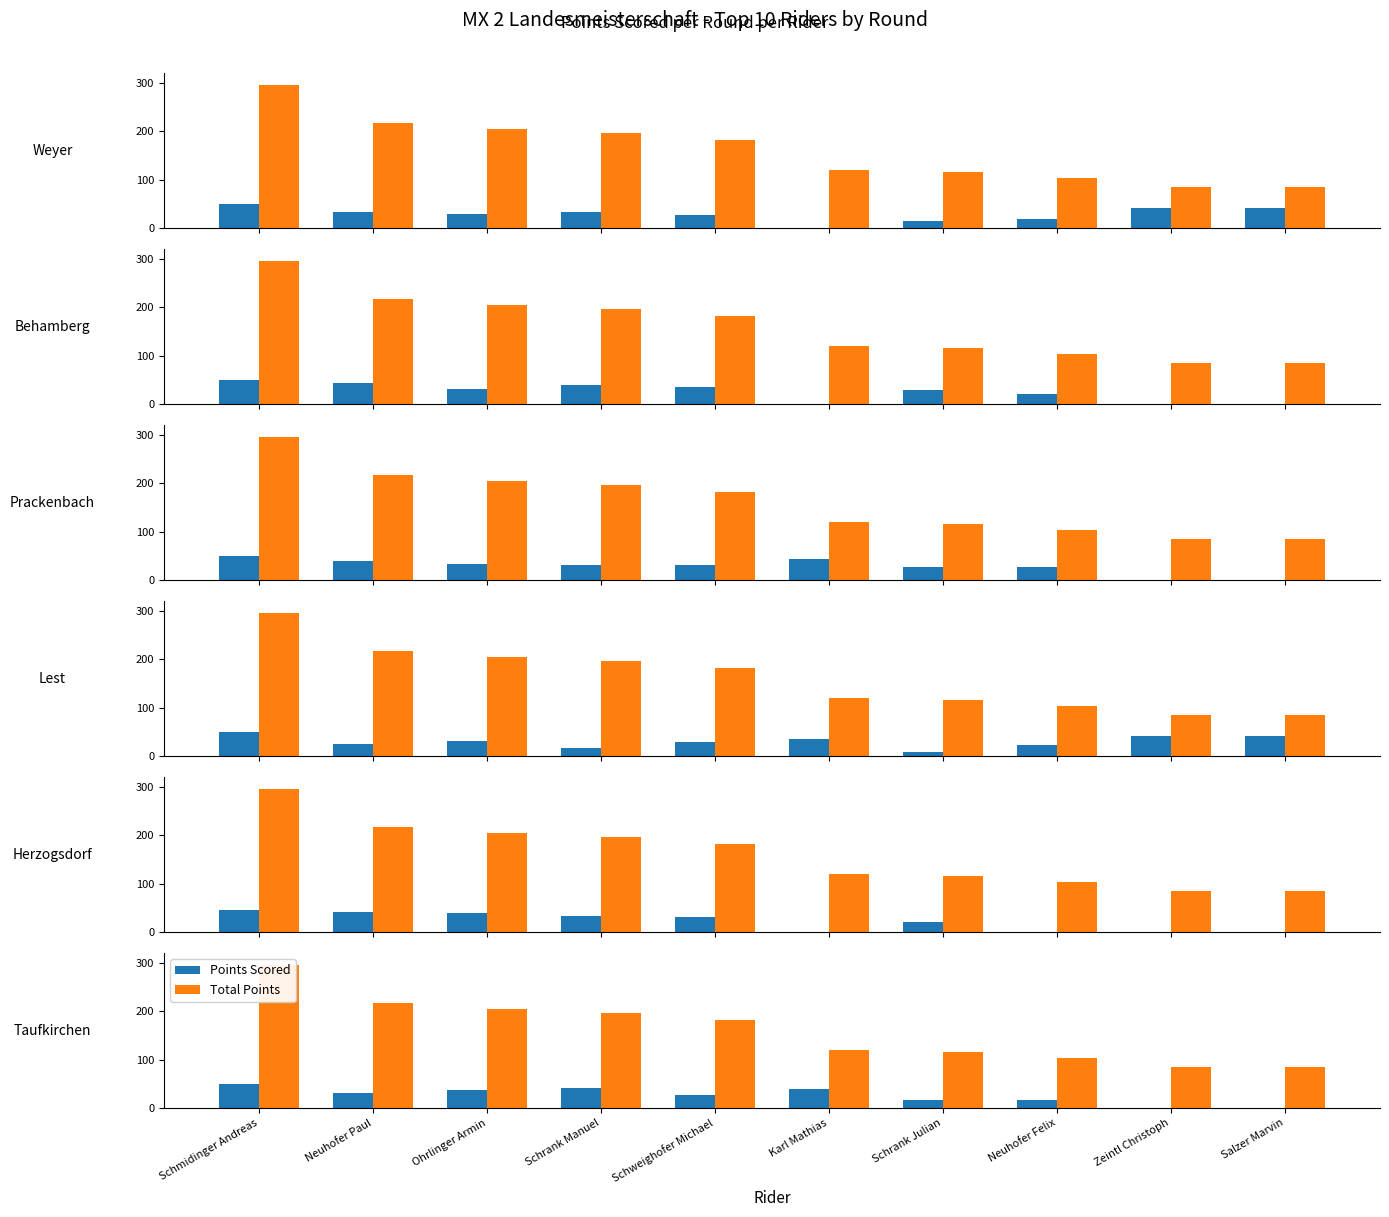

How many groups of bars are there?

10